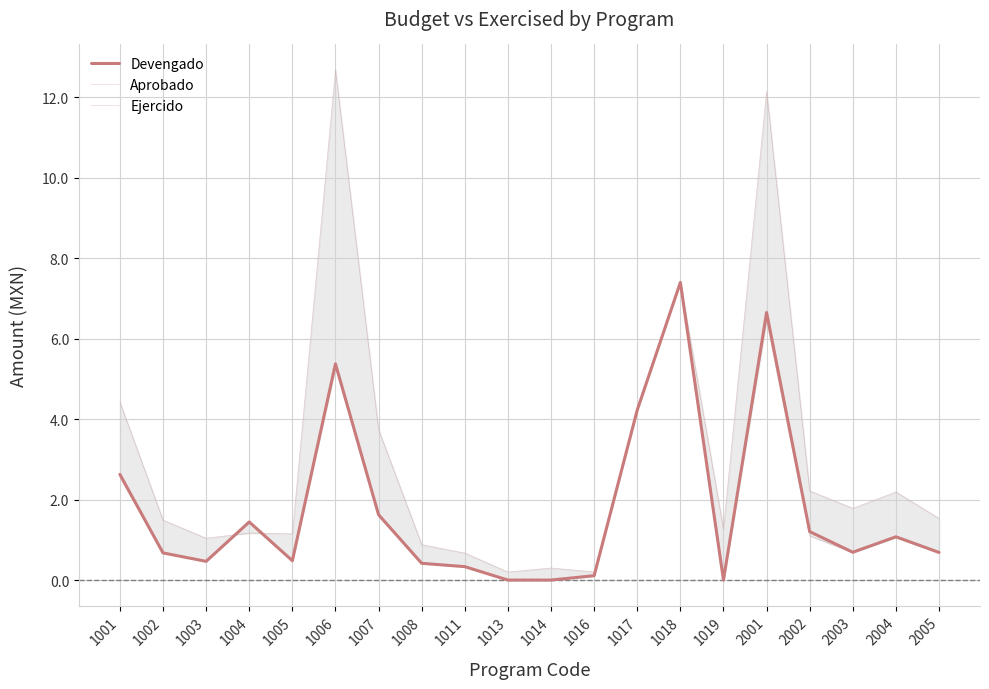

At how many categories does at least one series exceed 7?

3